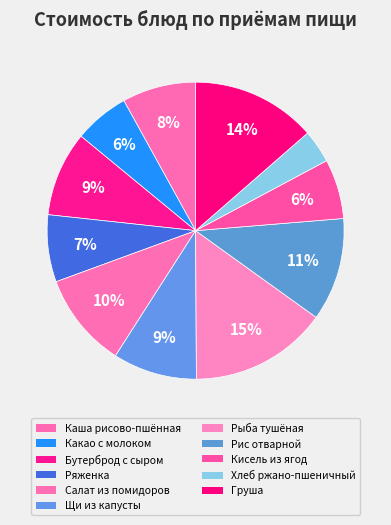

How many slices are in this pie chart?

11